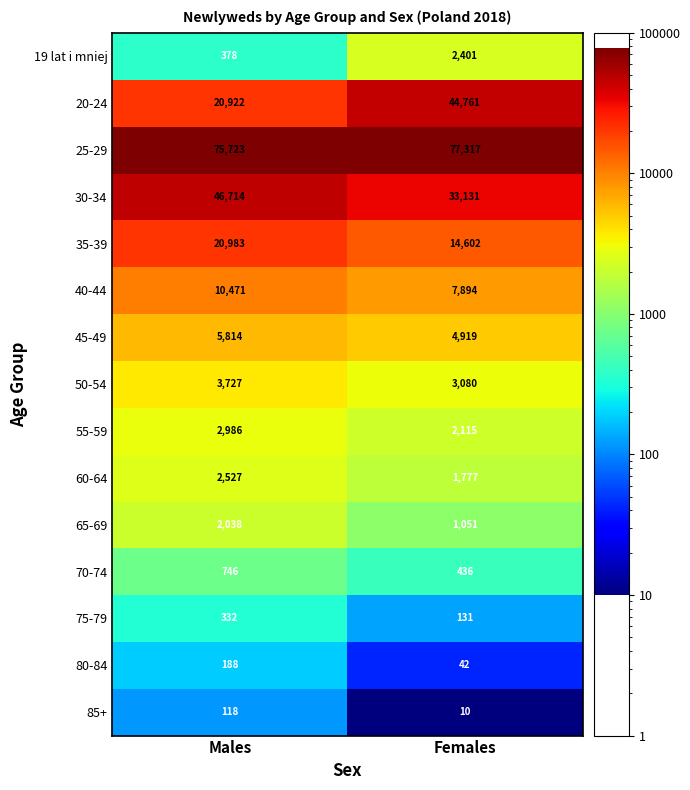

True or false: 30-34 has a value of 46714 at Males.

True